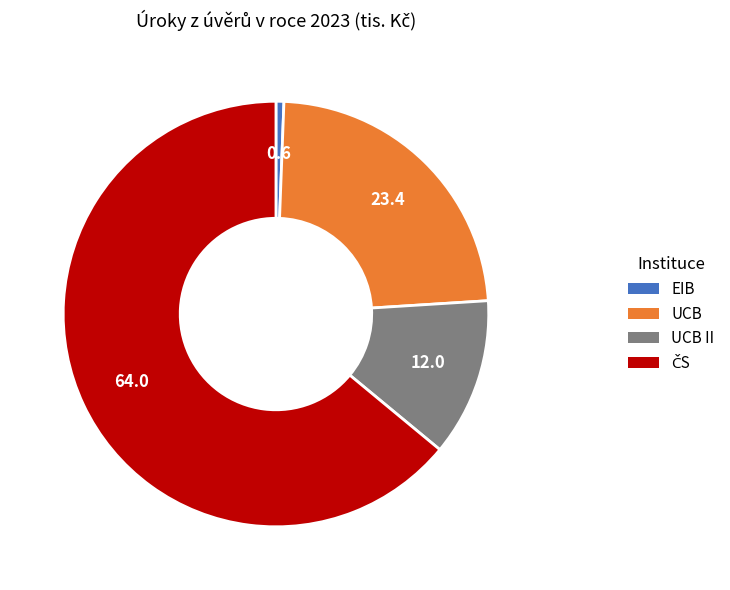

Does any single category account for the majority?

Yes